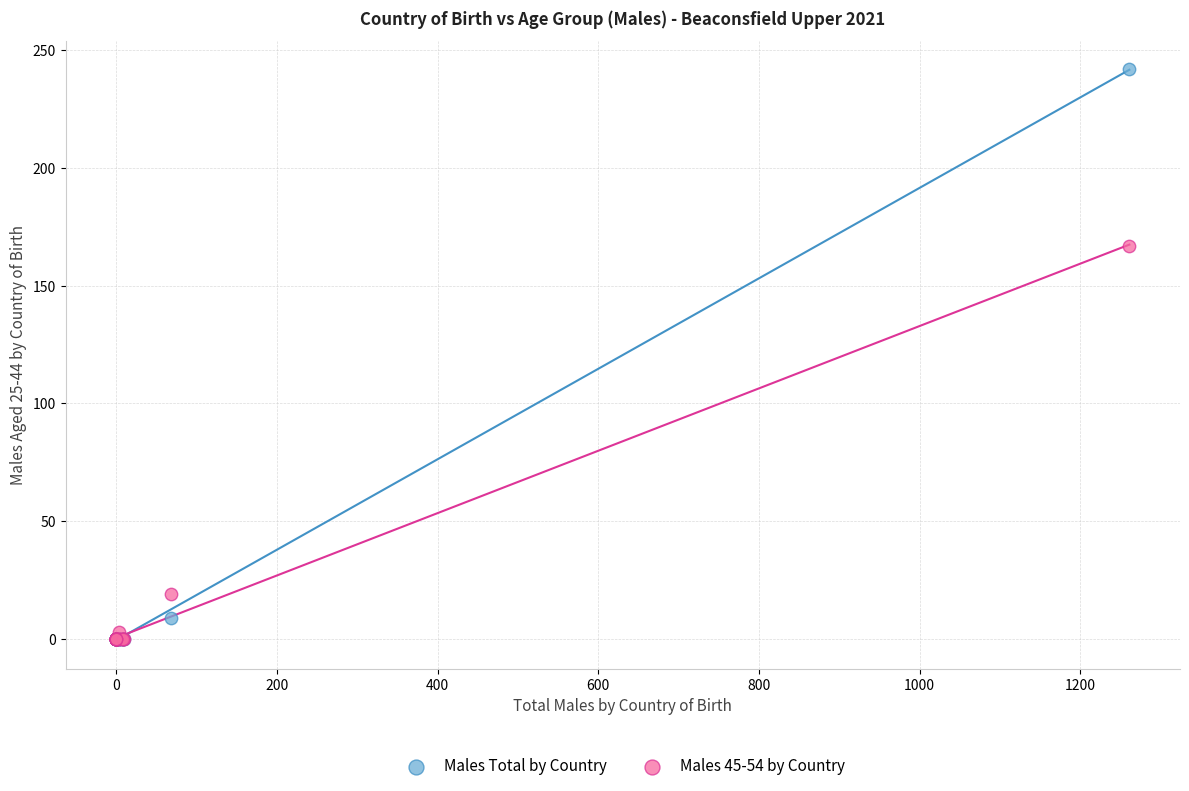

Which series contains the highest Y value?

Males Total by Country